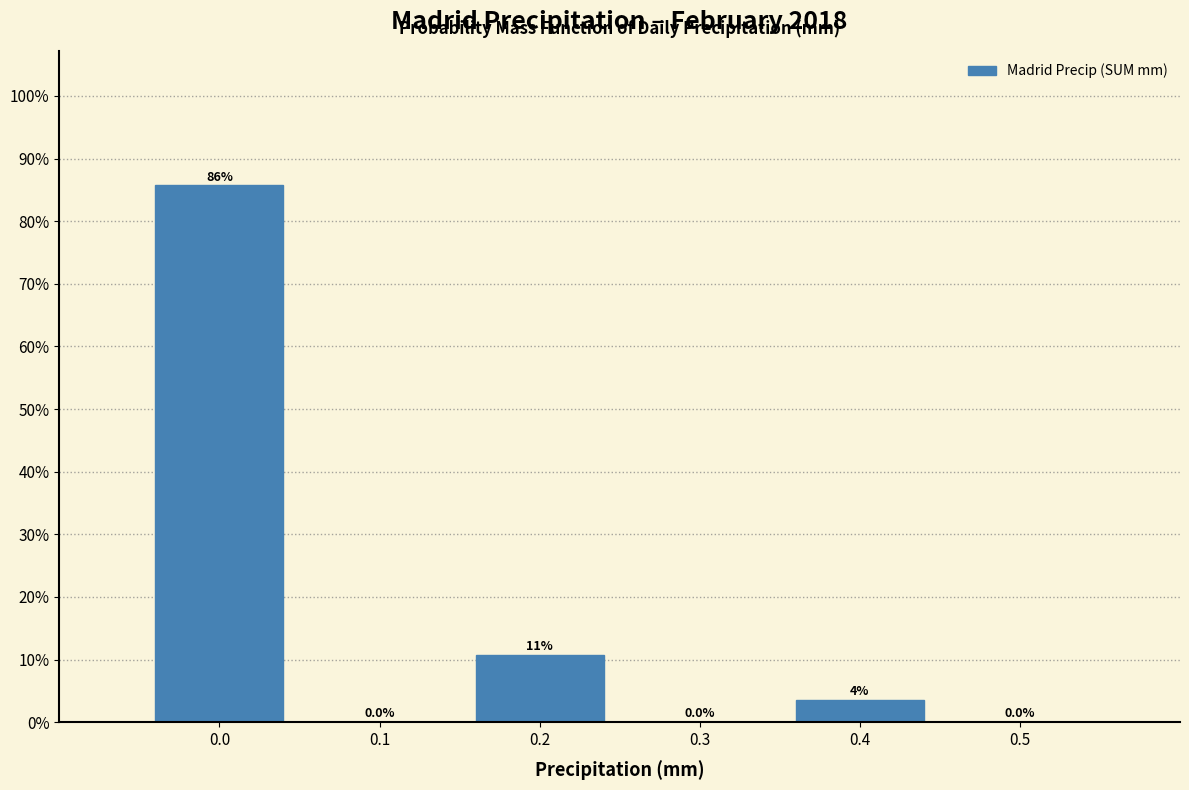

Which range on the x-axis has the tallest bar?

-0.05 to 0.05